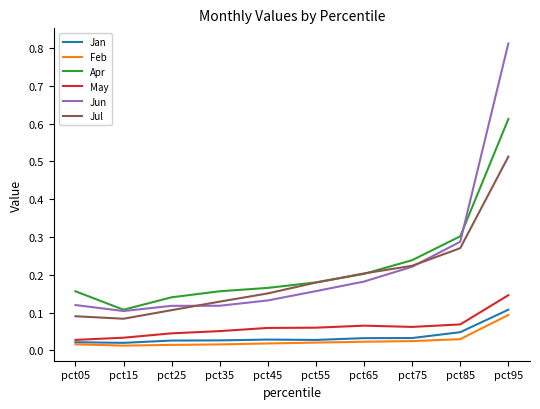

Which series changed the most between pct65 and pct85?

Jun